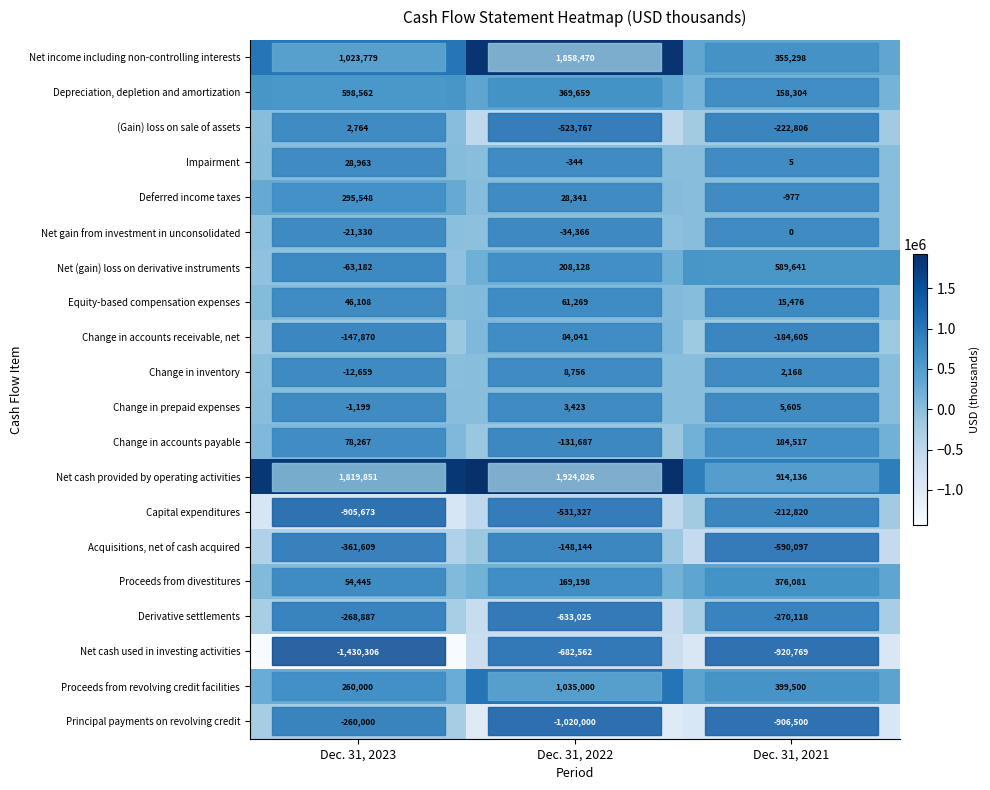

What is the total value across all series at Dec. 31, 2021?

-307961